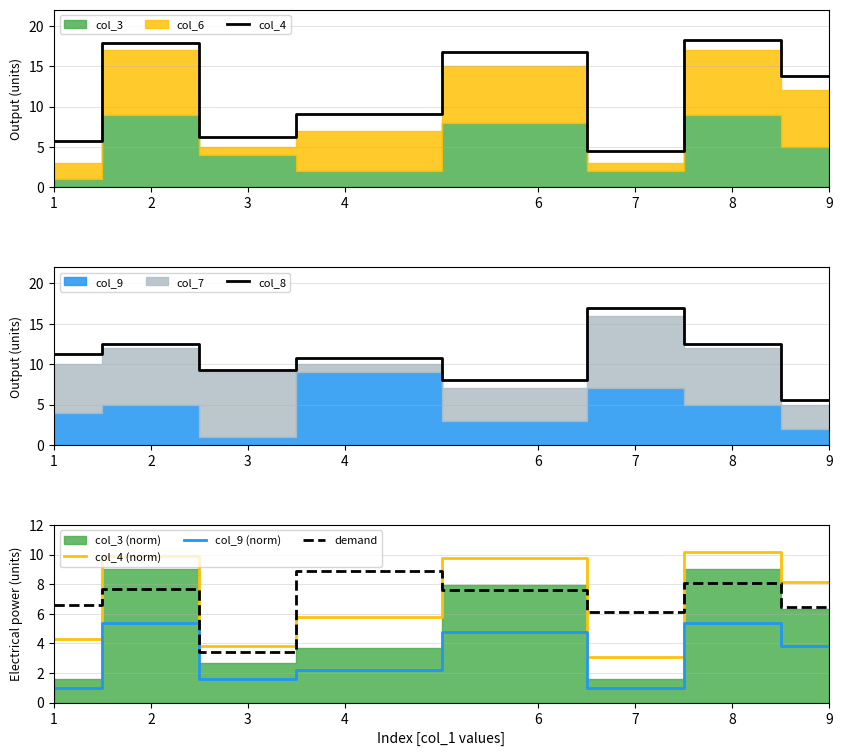

Rank the series at 3 from highest to lowest value.

col_8, col_4, col_4 (norm), demand, col_9 (norm)